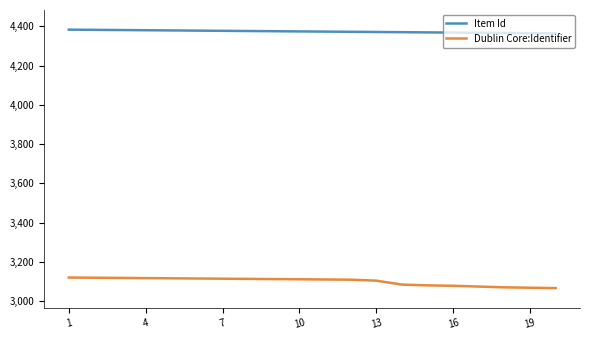

True or false: Item Id and Dublin Core:Identifier intersect in this chart.

False